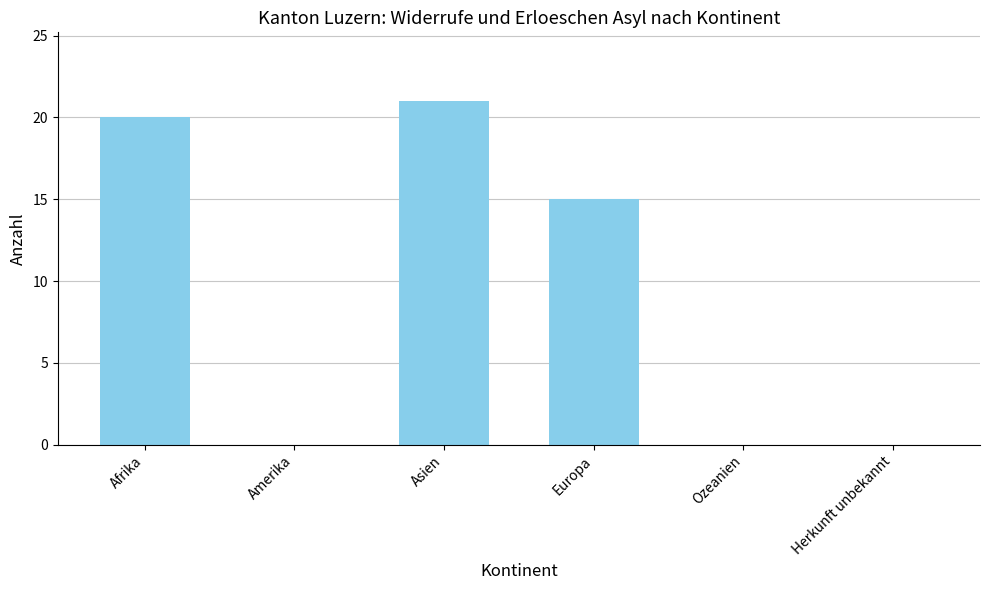

The value at Asien is 35. True or false?

False